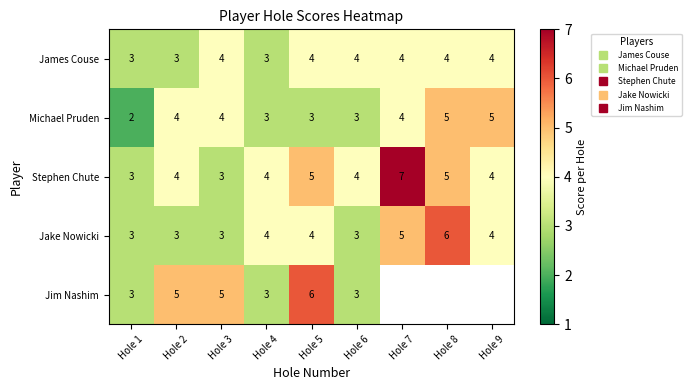

The value of Michael Pruden at Hole 2 is 4.0. True or false?

True